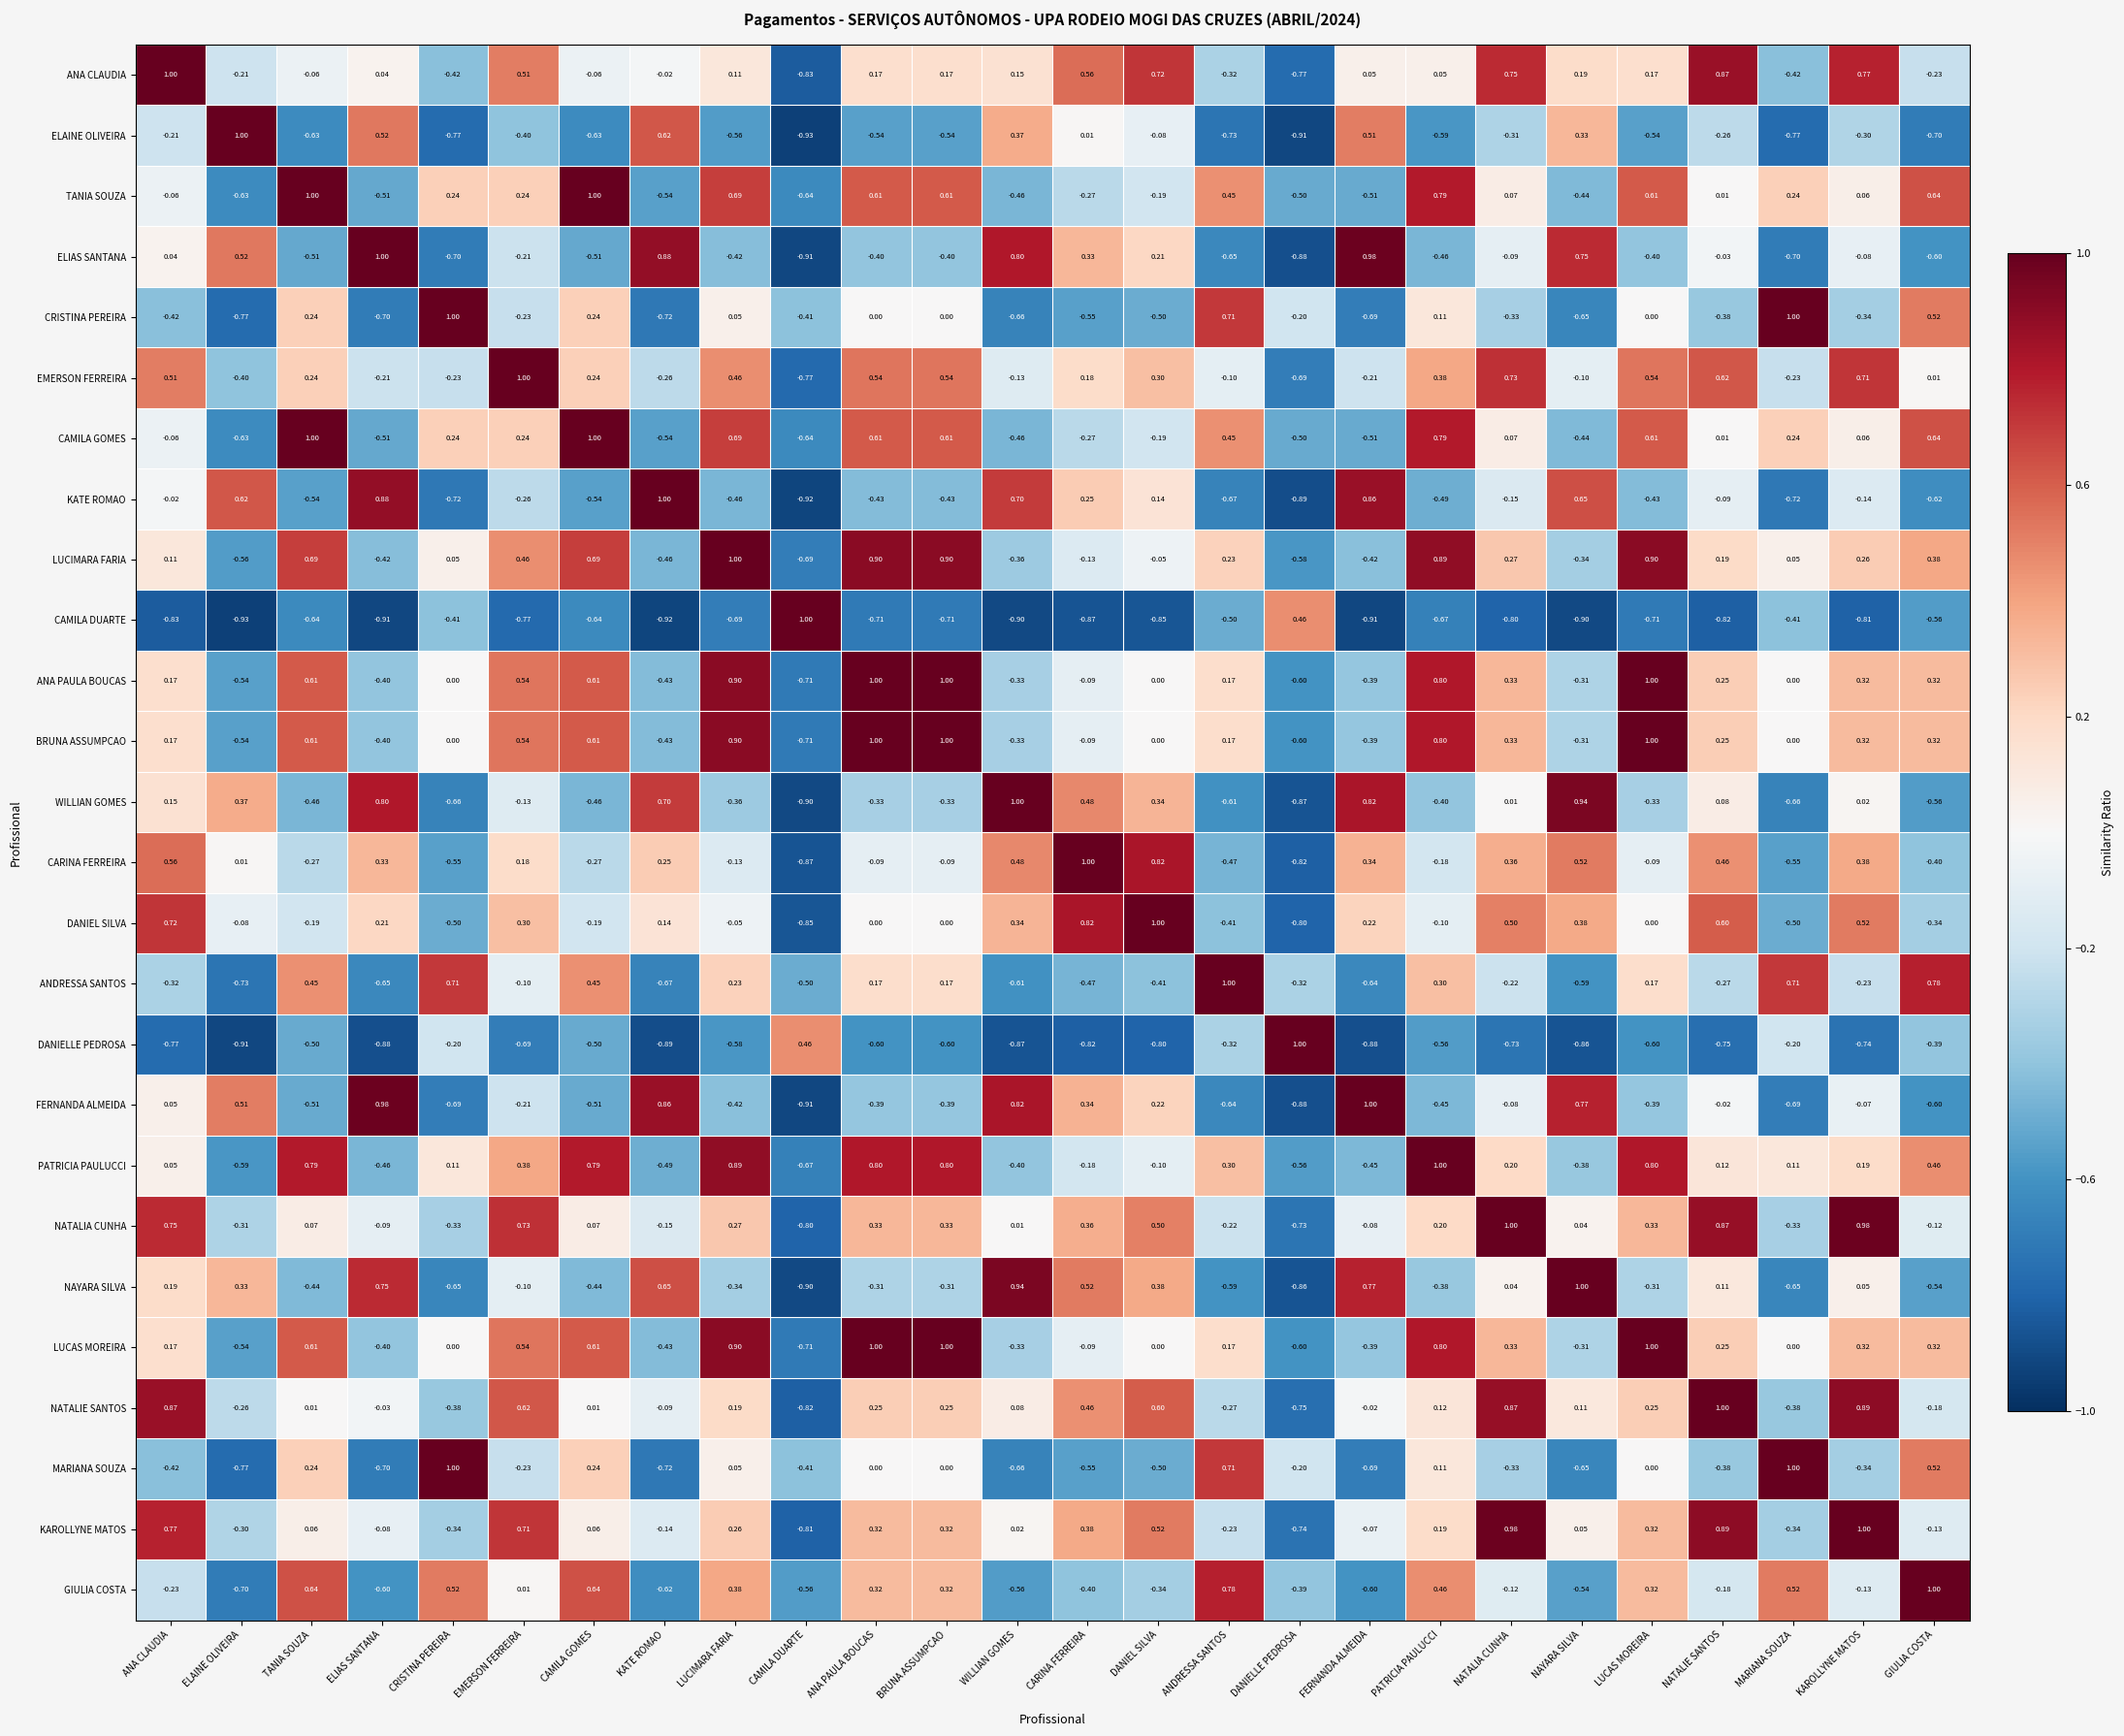

Which category has the highest value in the ELIAS SANTANA series?

ELIAS SANTANA